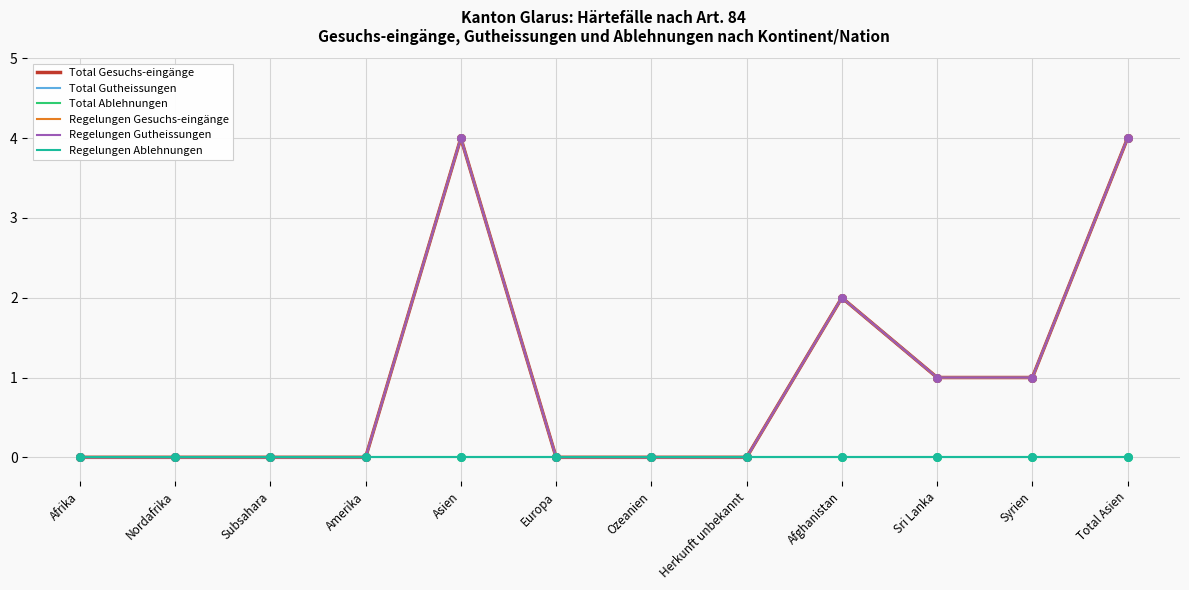

At which category is the sum across all series the highest?

Asien